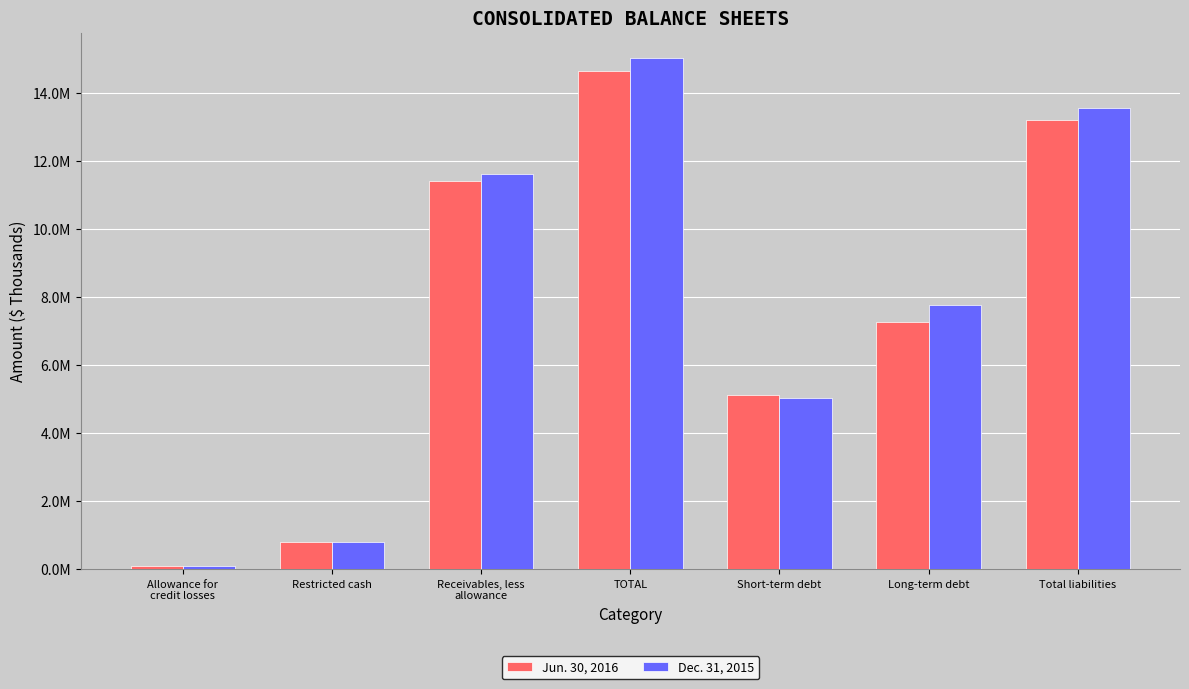

At Total liabilities, list the series in order from smallest to largest.

Jun. 30, 2016, Dec. 31, 2015